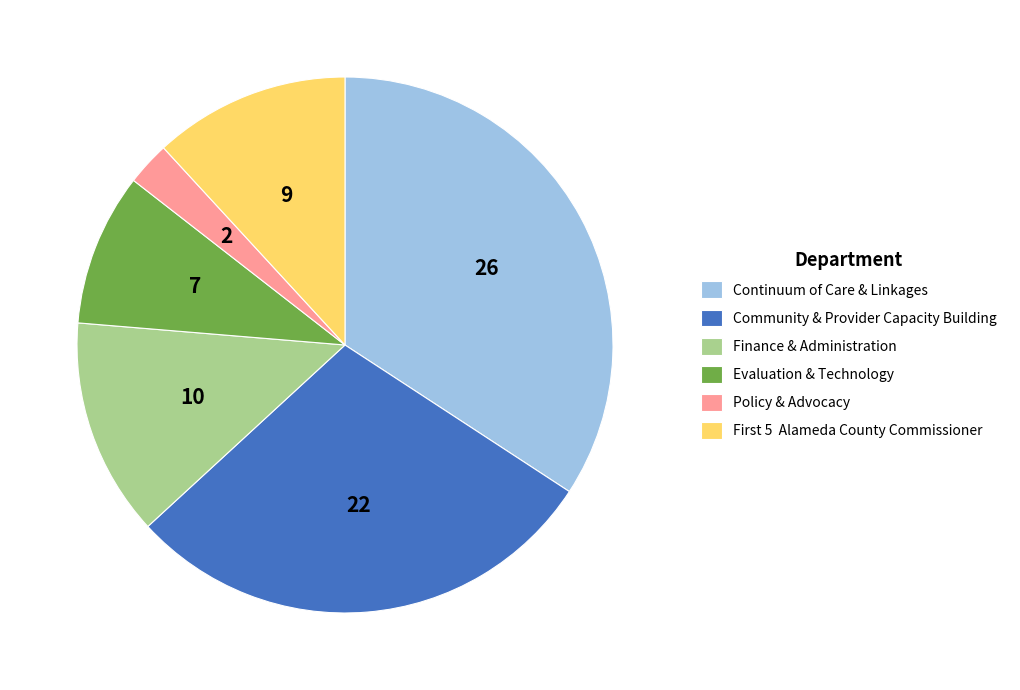

True or false: Evaluation & Technology accounts for 9% of the total.

True